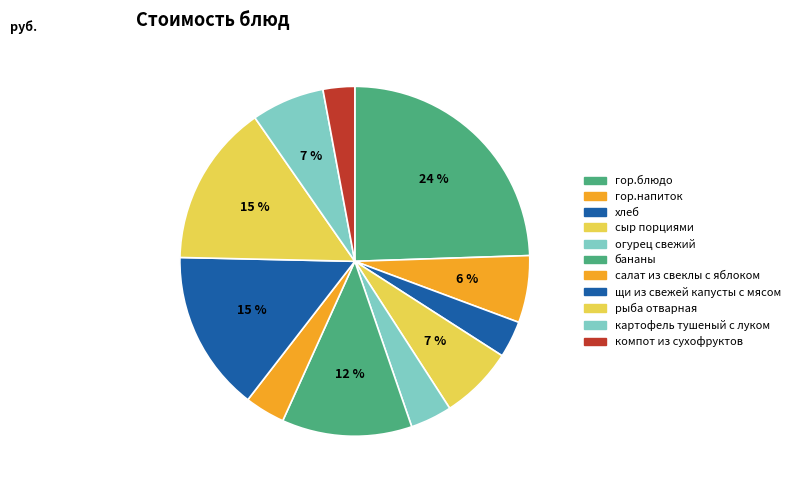

Is it true that огурец свежий is 16% of the pie?

False